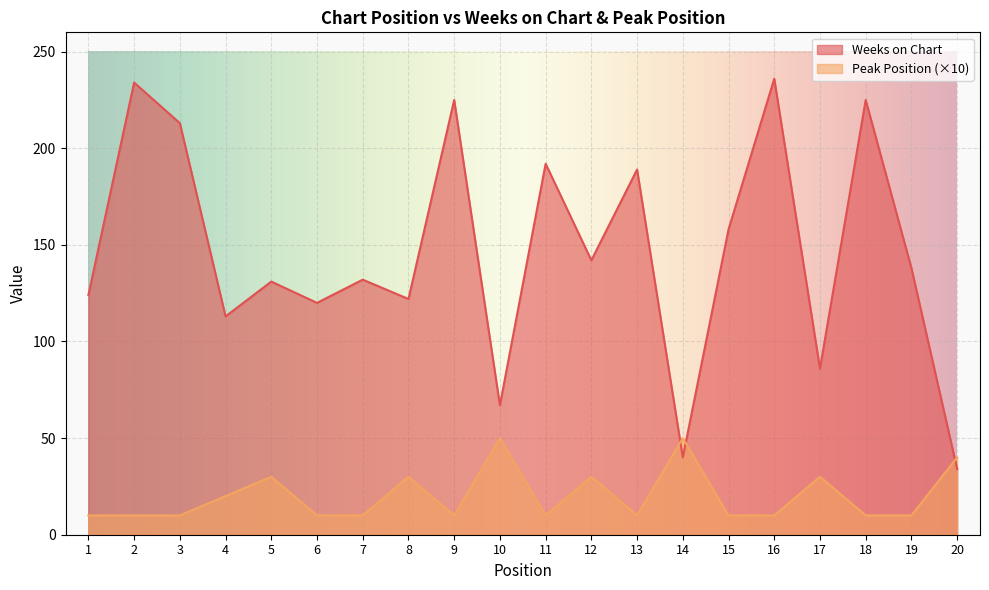

True or false: Weeks on Chart has a value of 158 at 15.

True